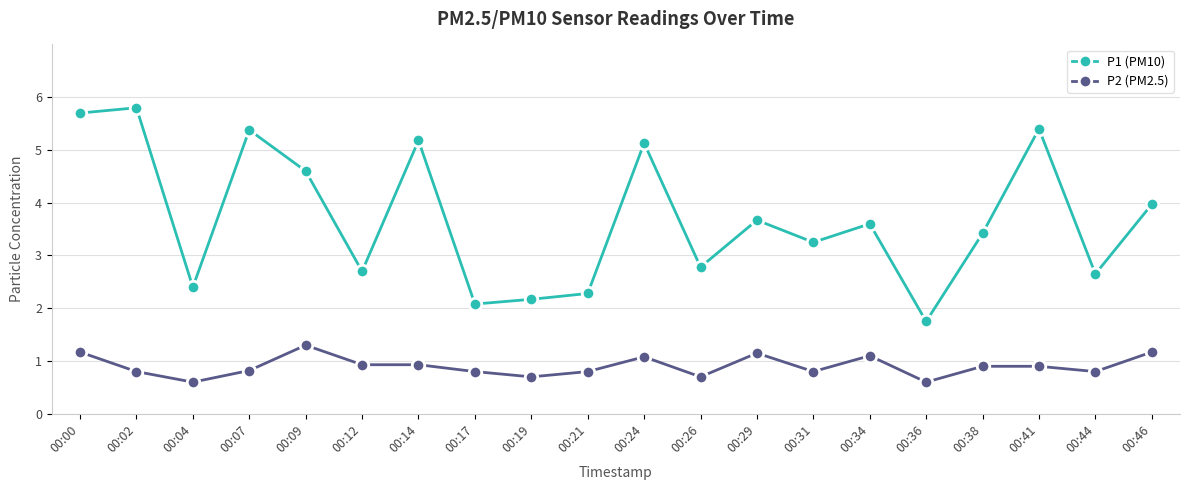

What is the maximum value for P1 (PM10)?

5.8